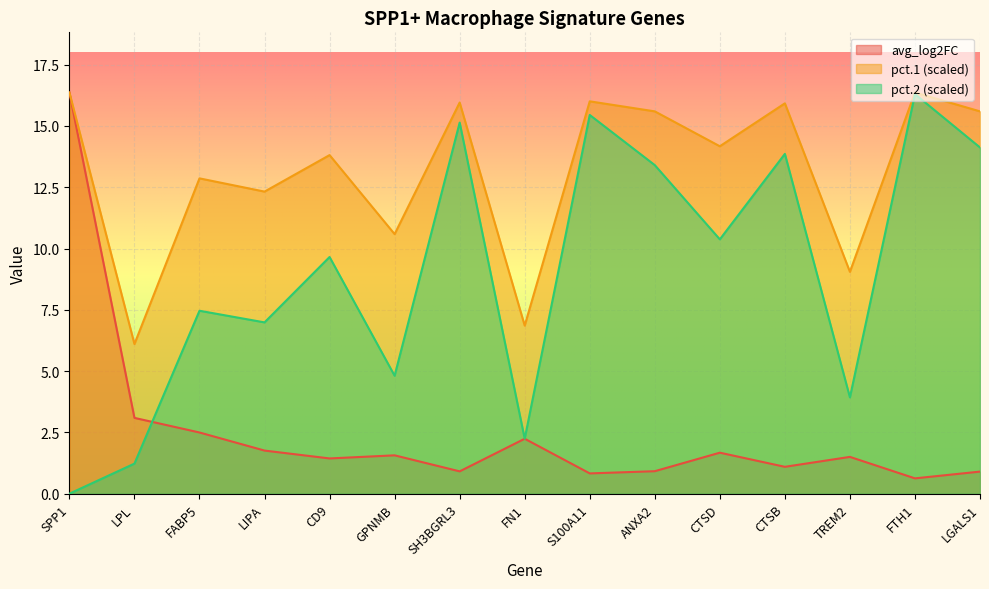

At which label does pct.2 reach its minimum?

SPP1